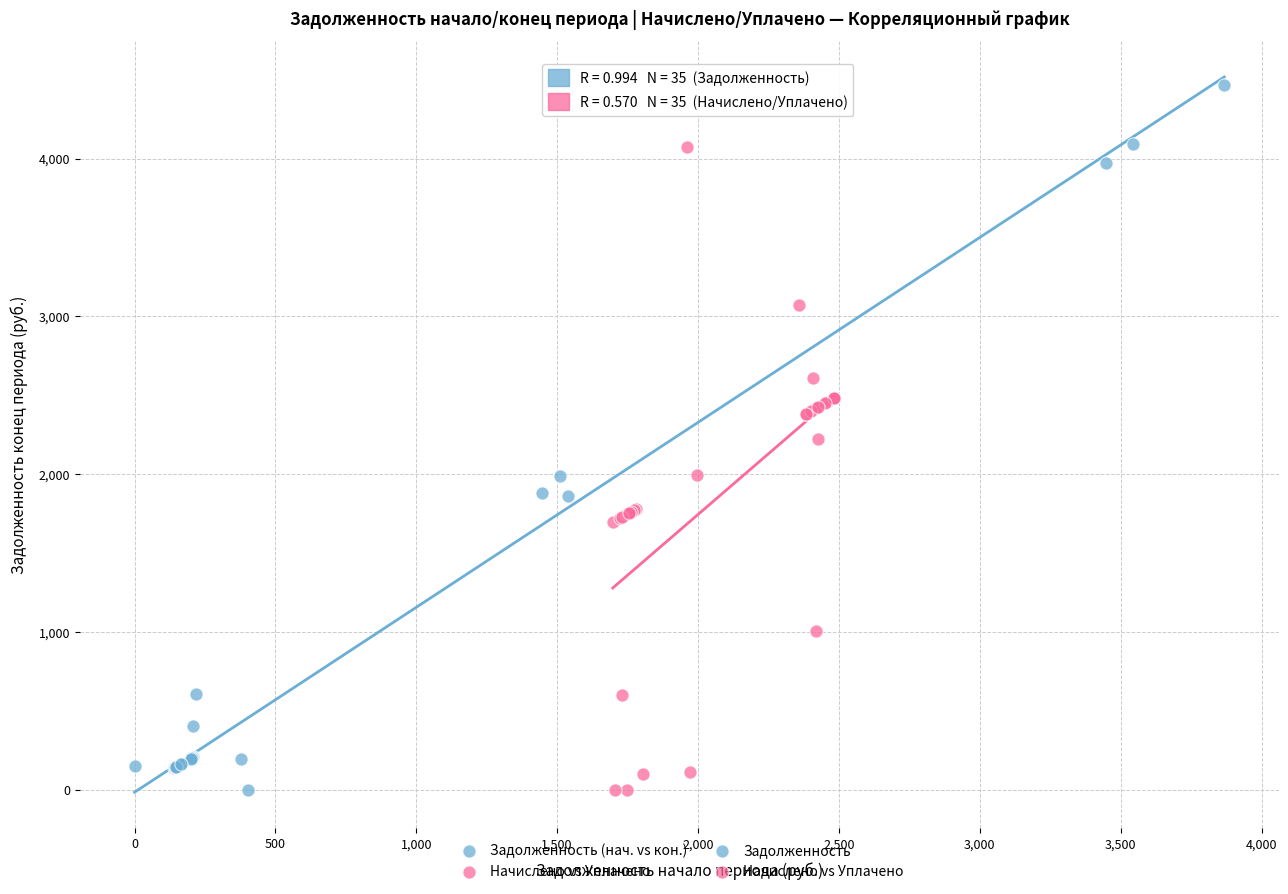

Which series has the widest spread of Y values?

Задолженность (нач. vs кон.)